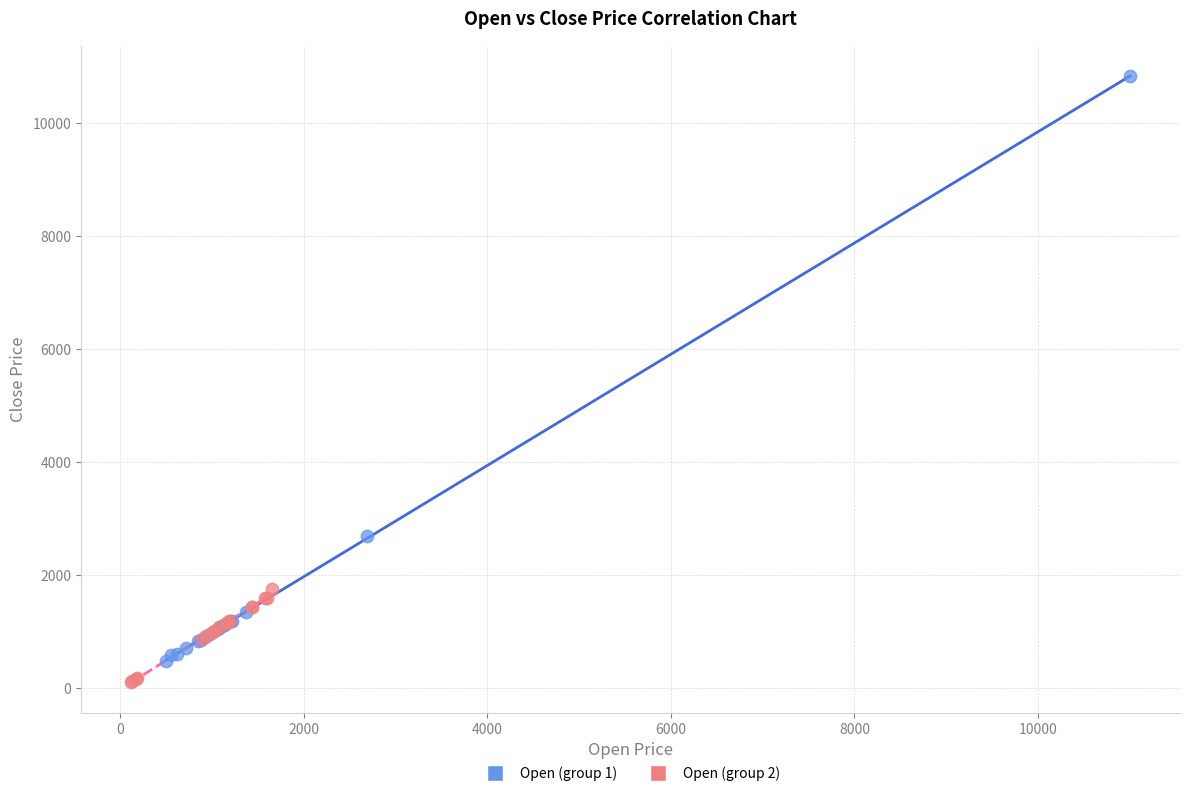

What are all the series names shown in the legend?

Open (group 1), Open (group 2)